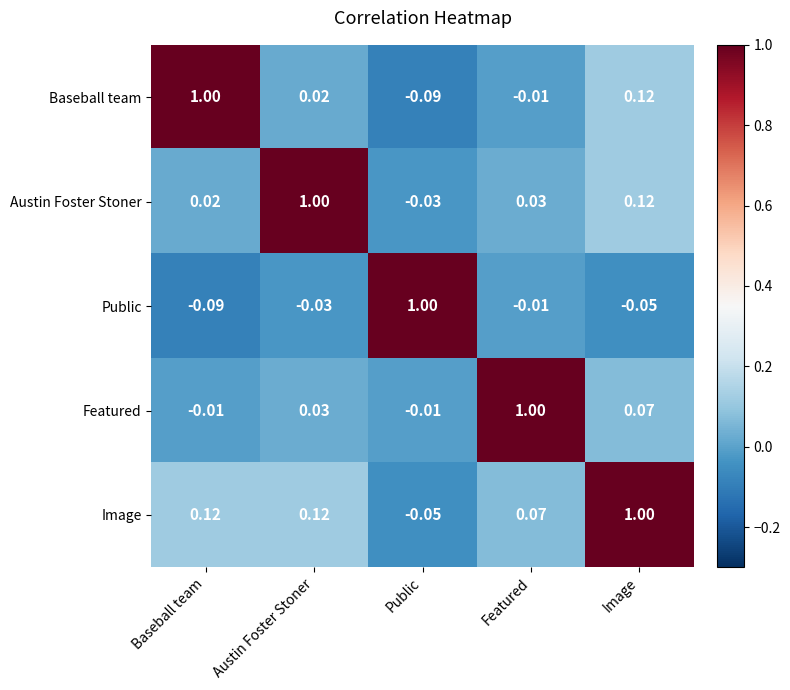

Which category has the lowest value in the Austin Foster Stoner series?

Public